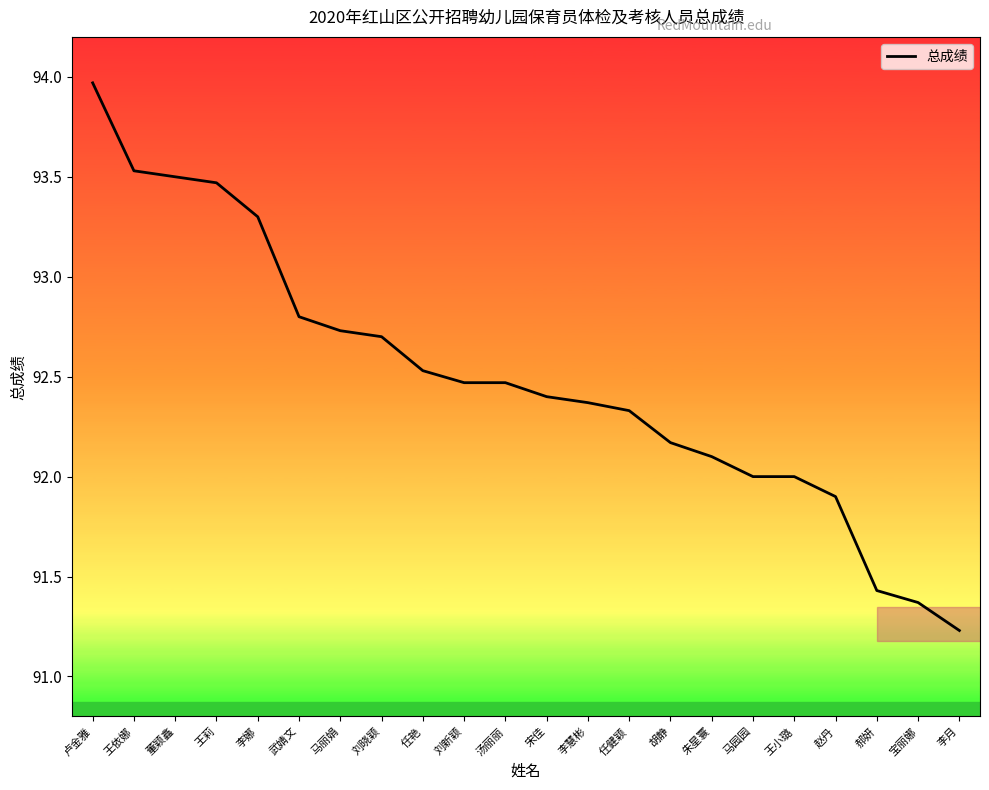

What is the difference between the maximum and second lowest values?

2.6